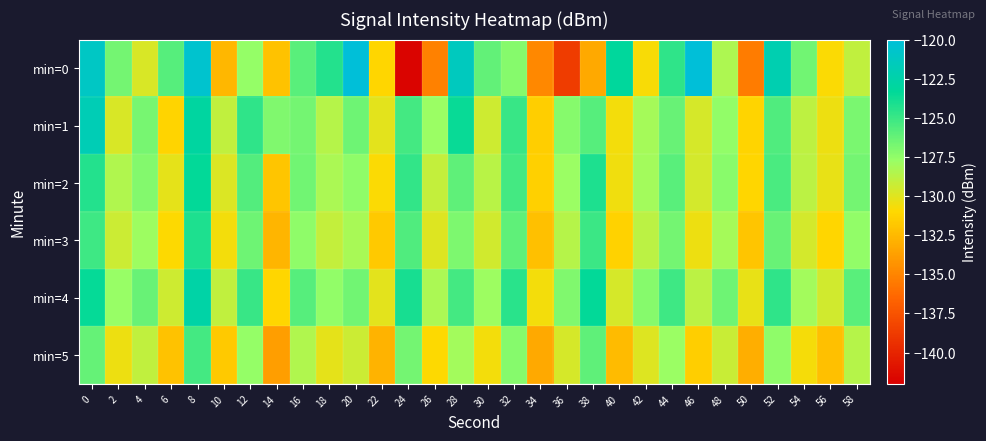

List the series in order of their peak value, highest first.

min=0, min=1, min=4, min=2, min=3, min=5